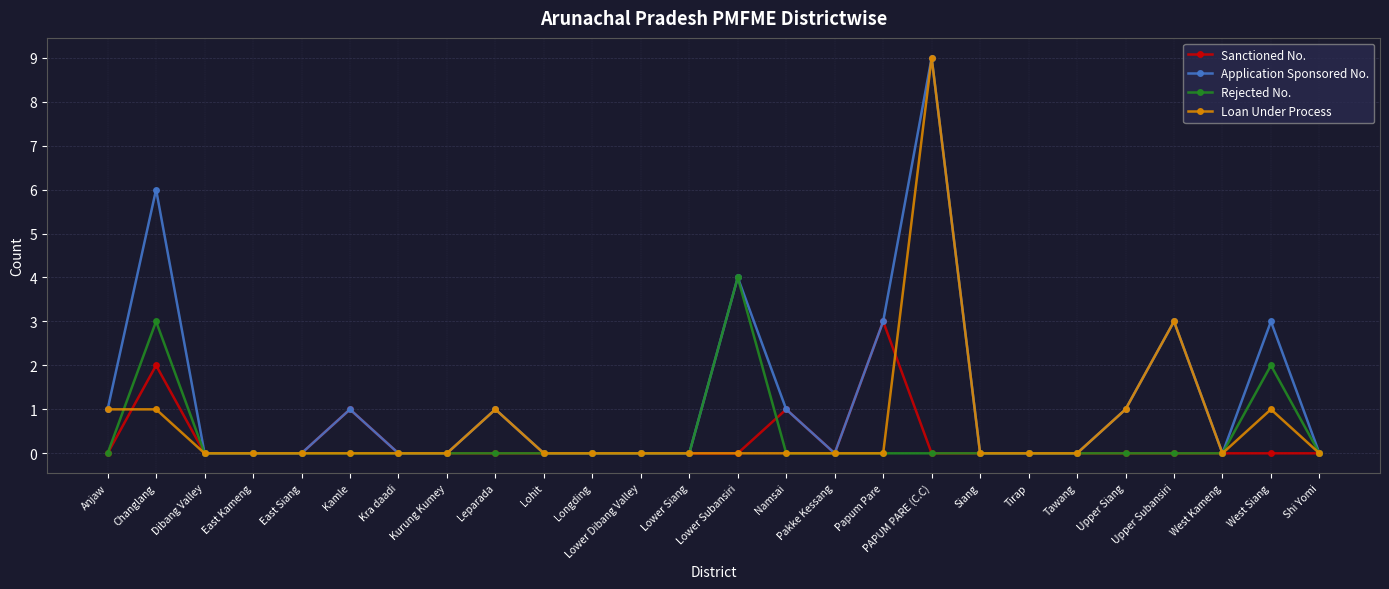

Is it true that Rejected No. equals 3 at Dibang Valley?

False